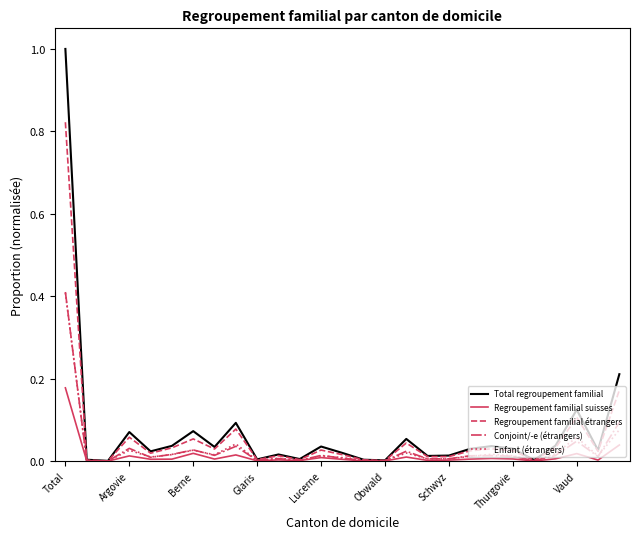

What is the highest value of the Total regroupement familial series?

1.0